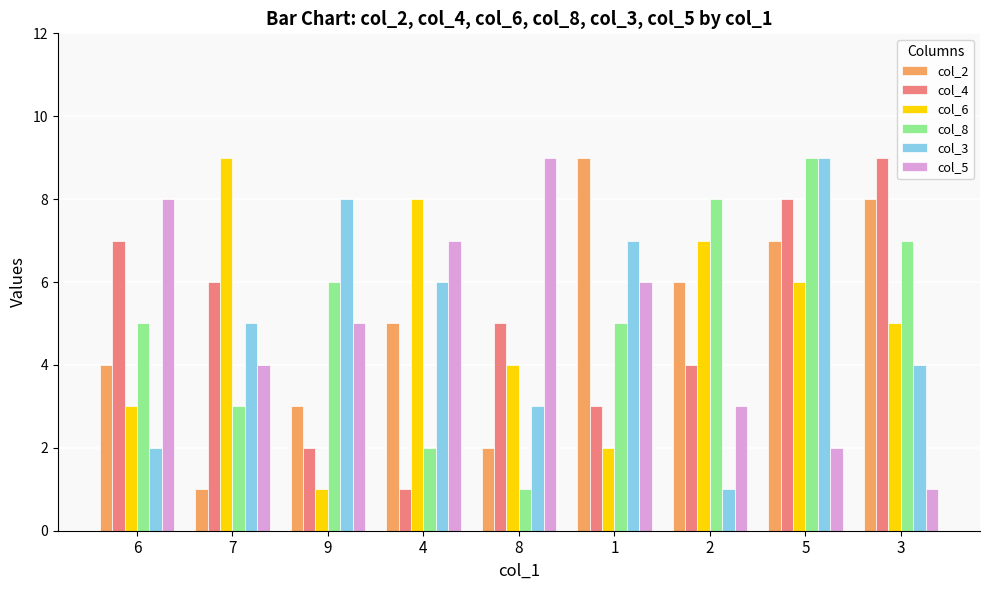

Rank the series at 7 from lowest to highest value.

col_2, col_8, col_5, col_3, col_4, col_6